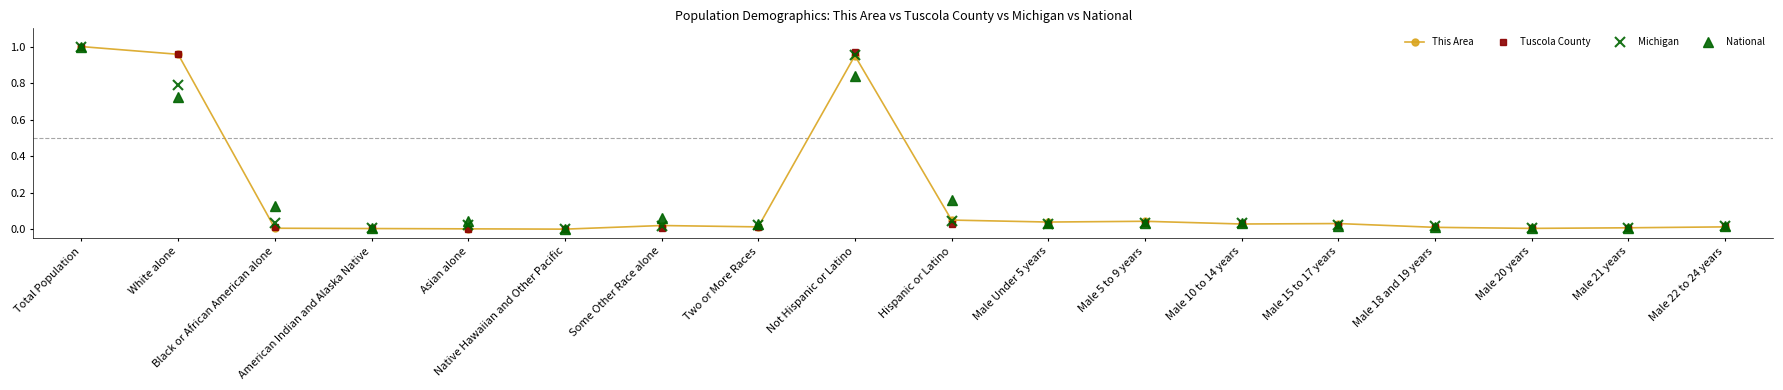

True or false: Michigan and National cross at least once.

True